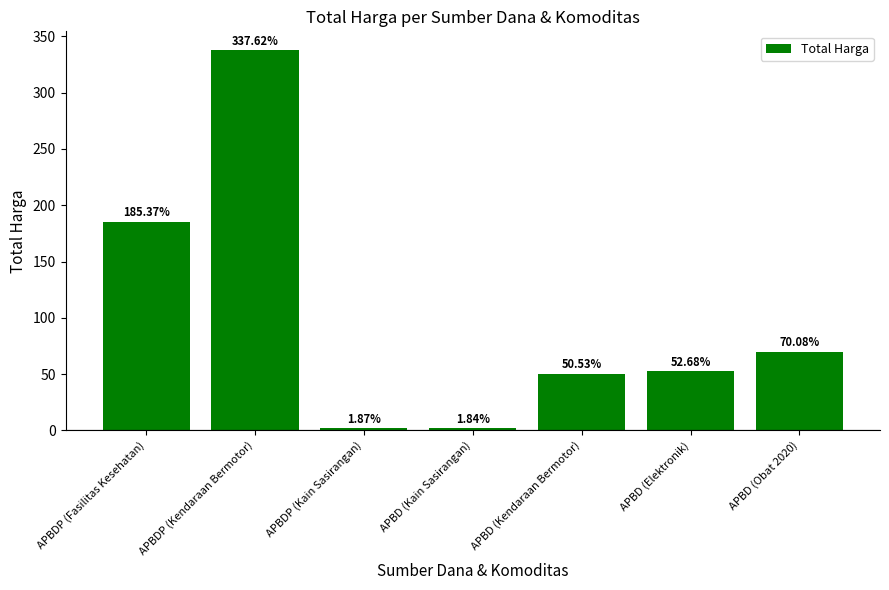

What is the greatest value displayed?

337.6